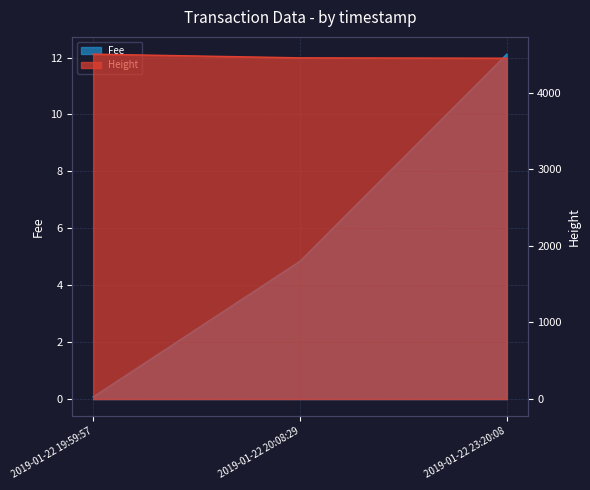

At which label is Height closest to 4476?

2019-01-22 20:08:29